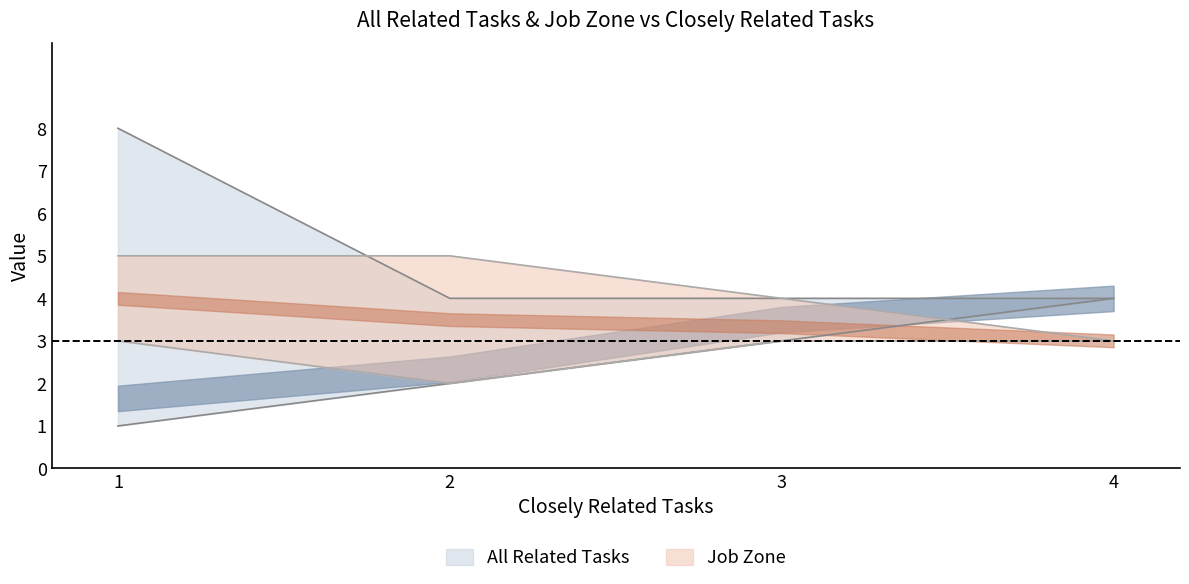

How many interior local peaks does the Job Zone series have?

1